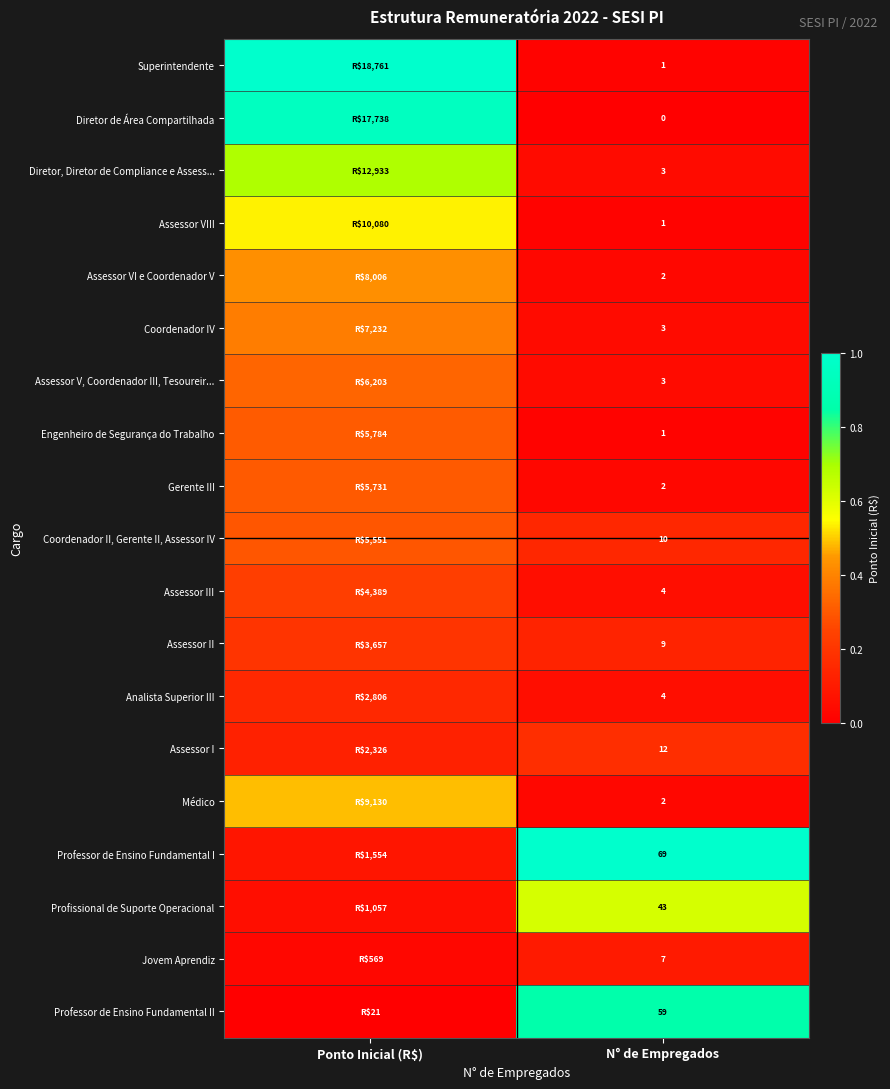

Is the value of Diretor, Diretor de Compliance e Assess... at N° de Empregados greater than the value of Diretor de Área Compartilhada at N° de Empregados?

Yes